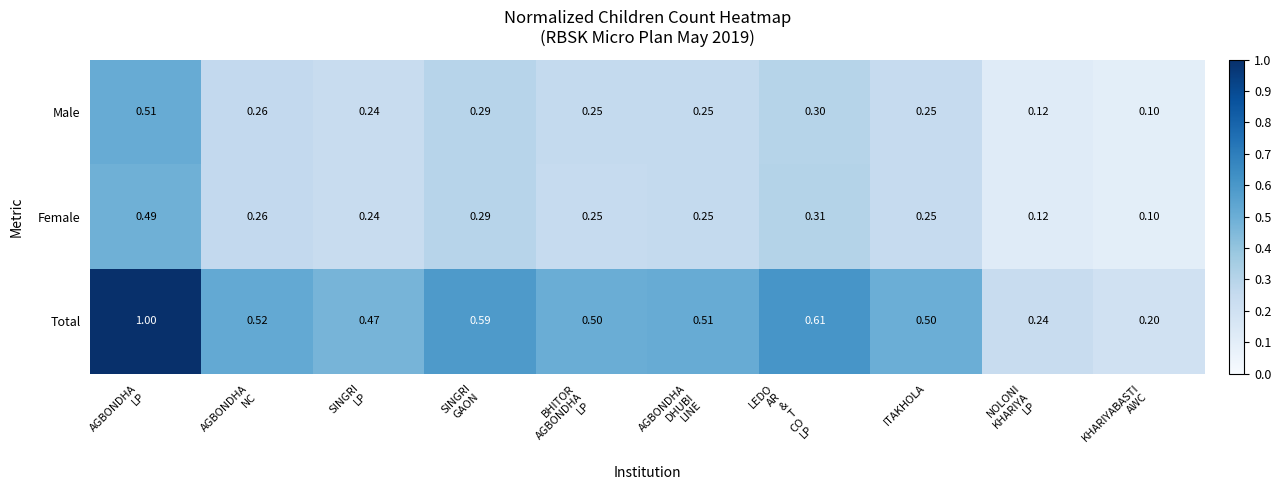

Count the number of data series in this chart.

3